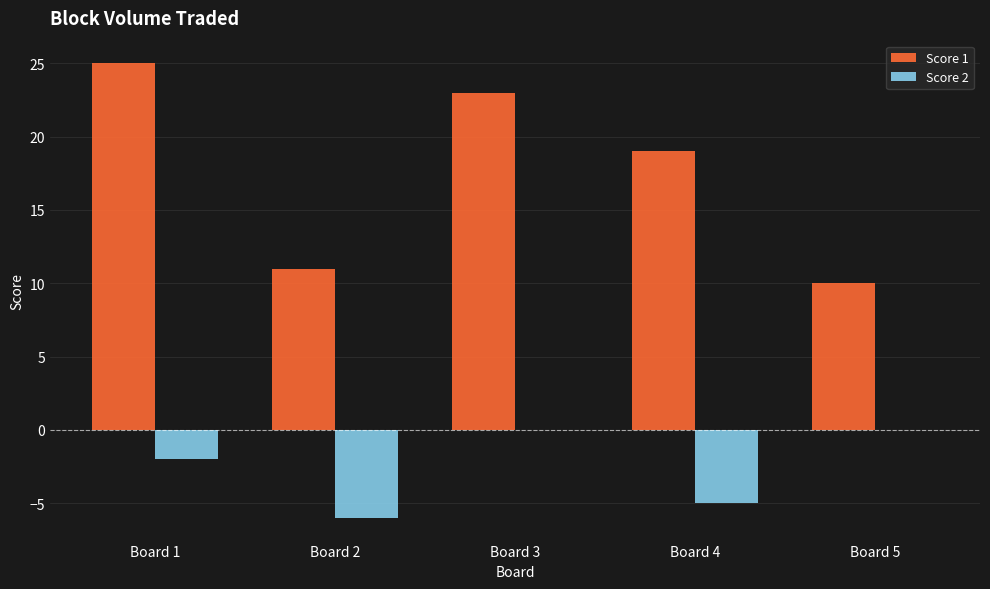

Which category has the highest value across all series?

Board 1